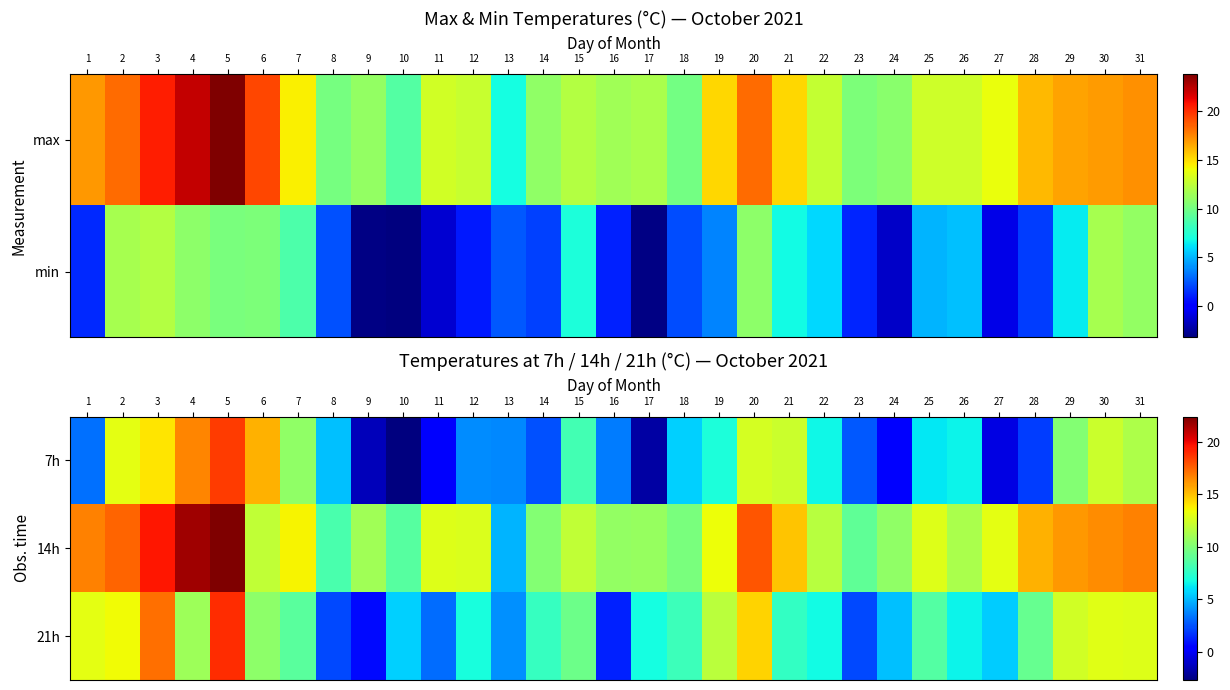

Read the 14h value at 17.

10.7